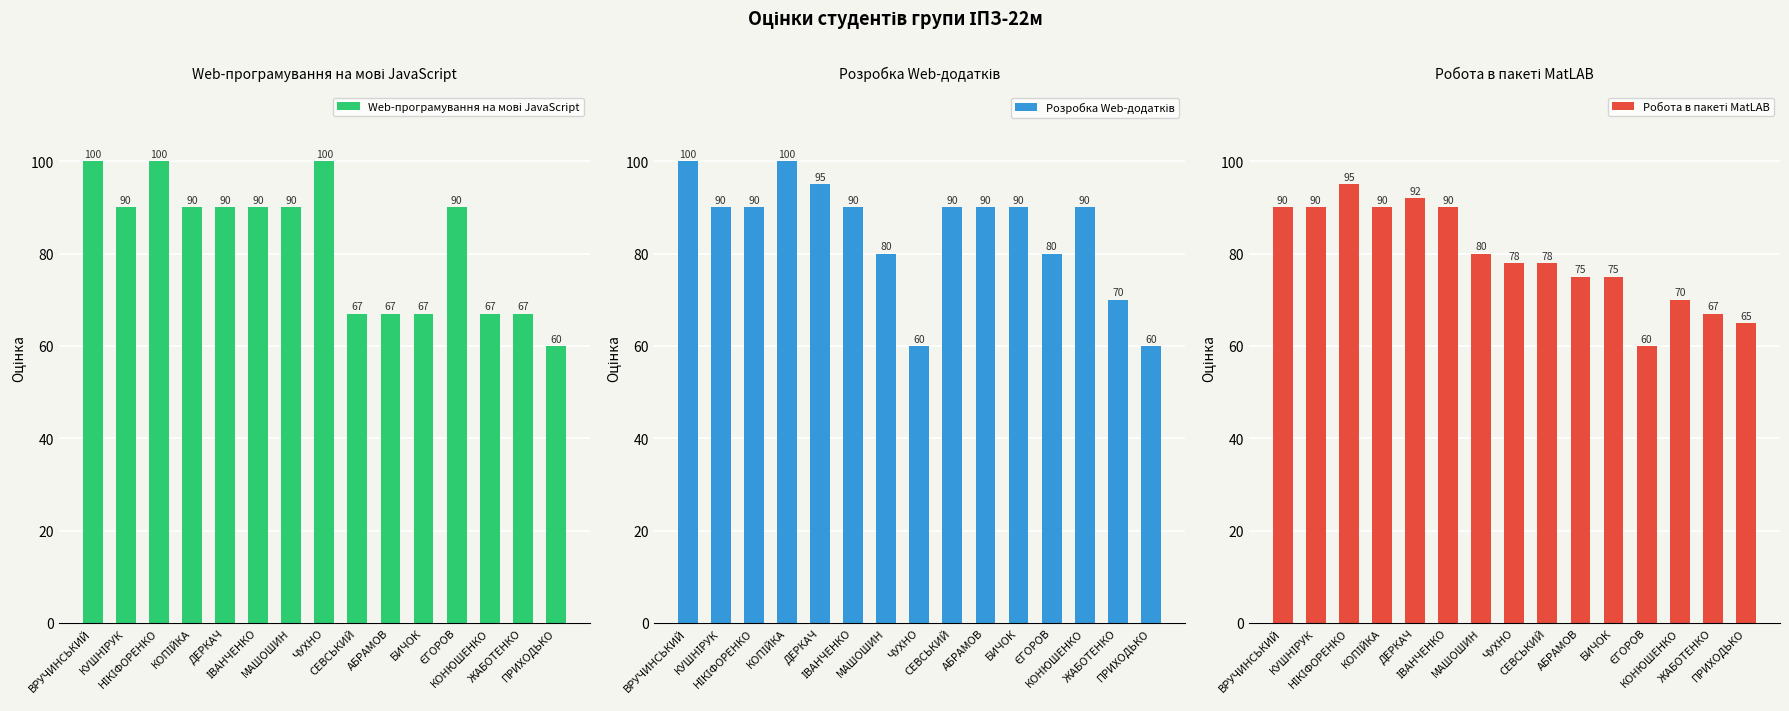

What is the smallest value displayed?

60